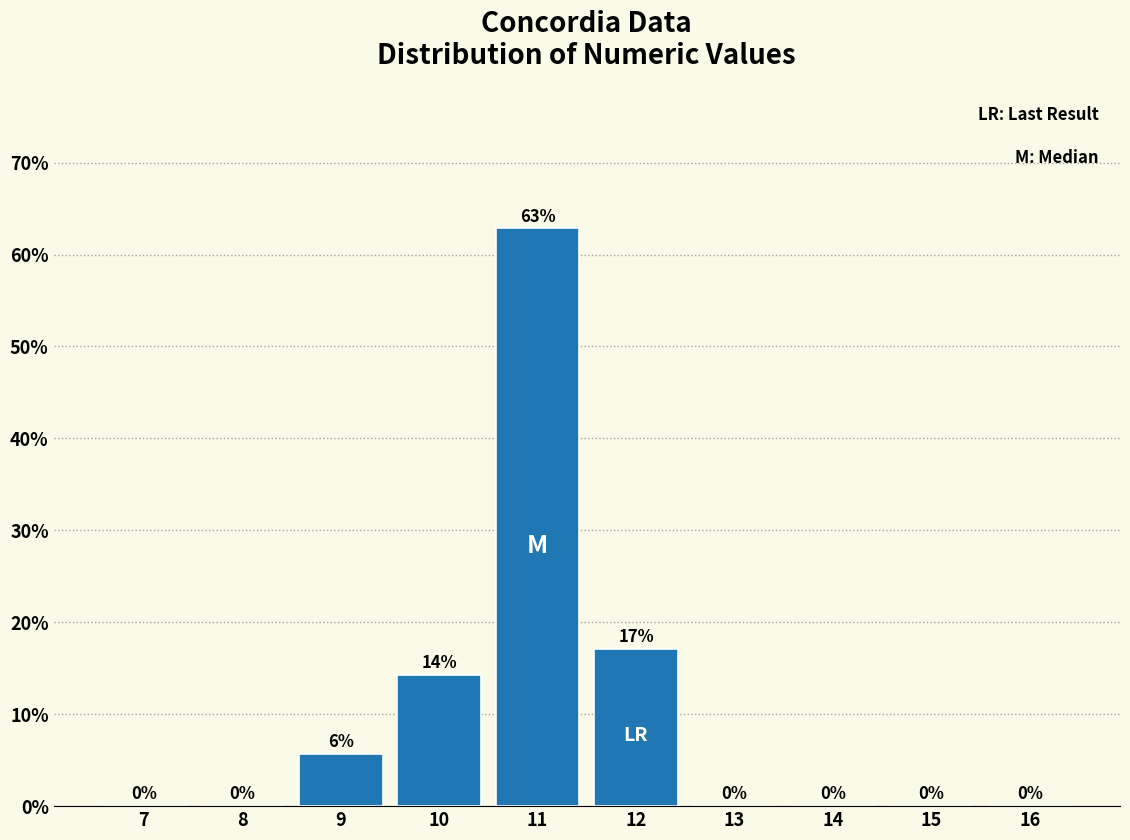

Over which range of the x-axis is the bar tallest?

10.5 to 11.5